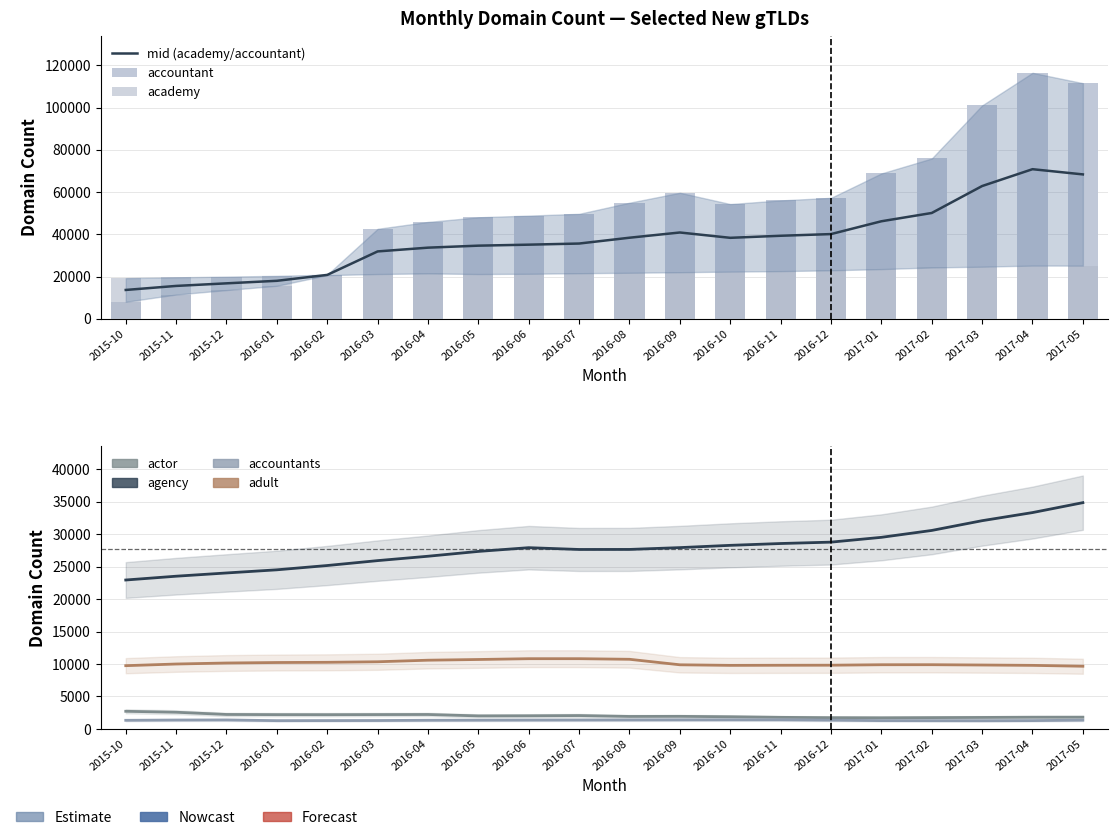

Rank the series at 2016-01 from highest to lowest value.

agency, academy, accountant, adult, actor, accountants